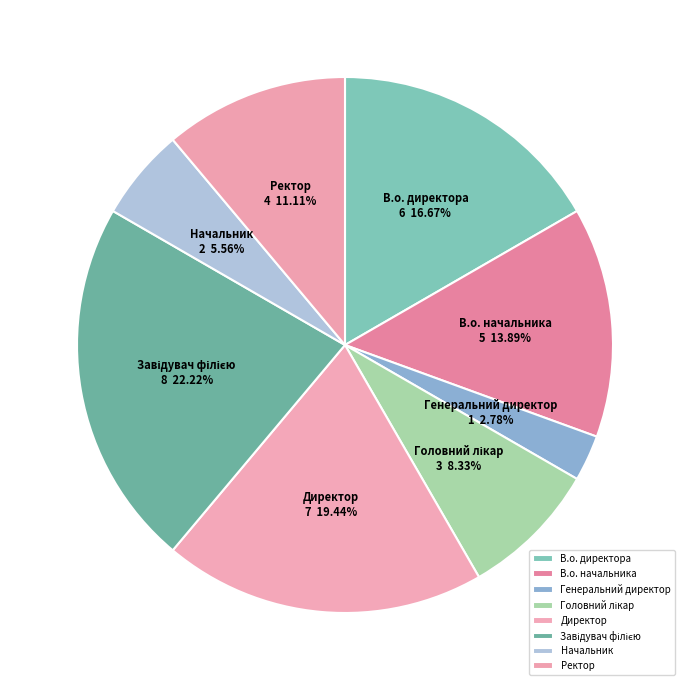

Approximately how many times larger is the value at В.о. директора compared to Директор?

0.9